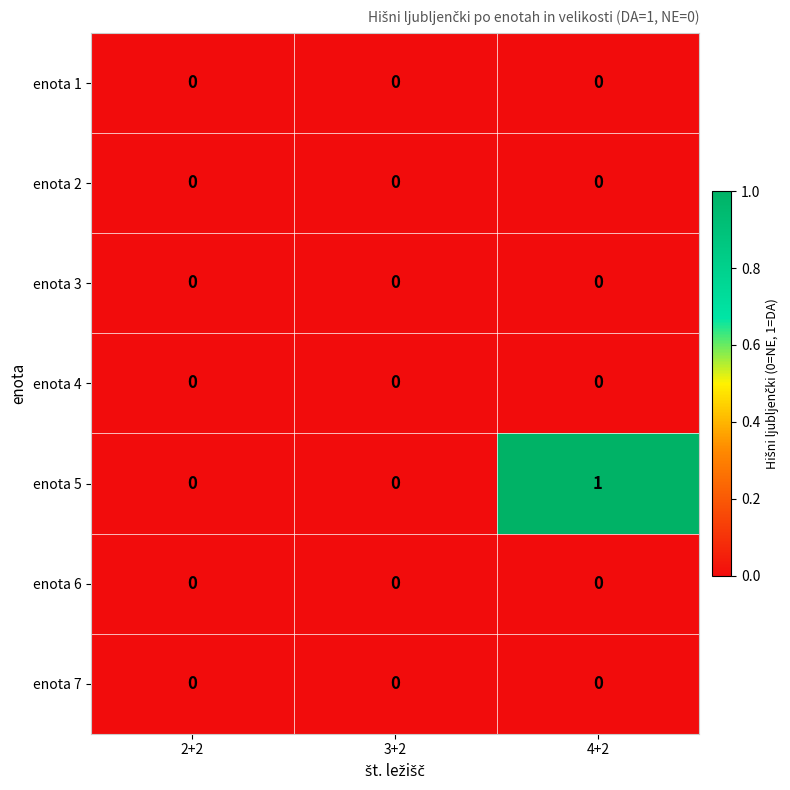

The value of enota 3 at 3+2 is 0. True or false?

True